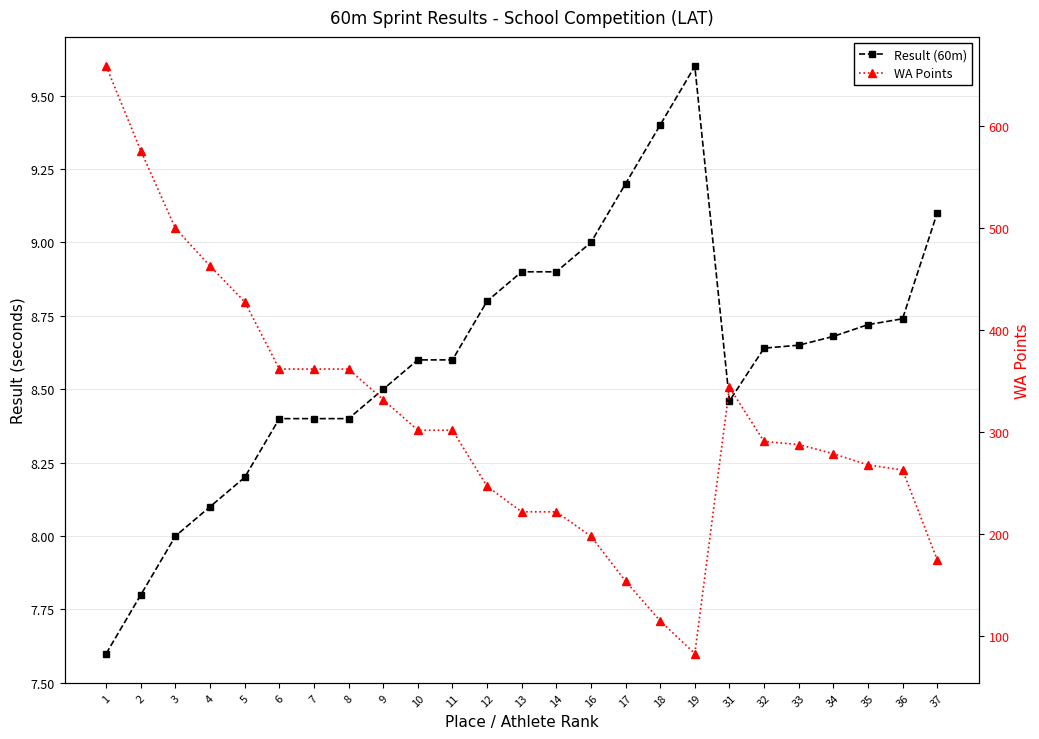

Which series has the largest range (max minus min)?

WA Points